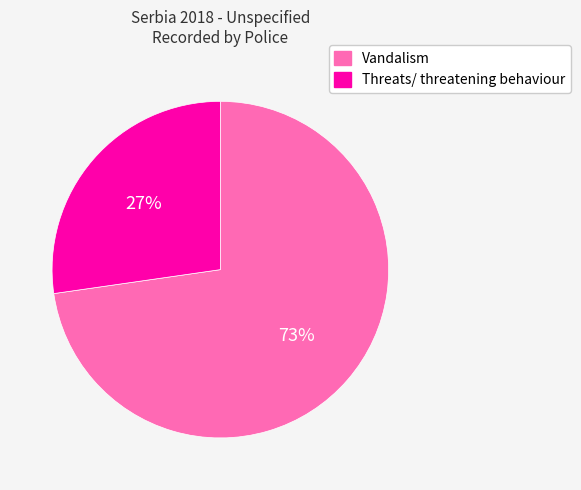

What is the ratio of the value at Threats/ threatening behaviour to the value at Vandalism?

0.4